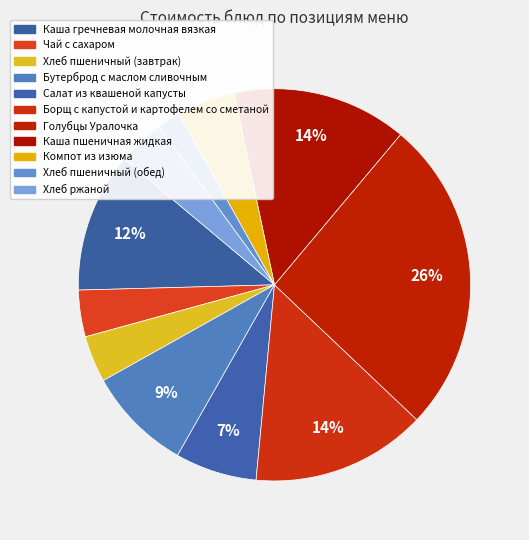

What percentage is the Салат из квашеной капусты slice, to the nearest percent?

7%